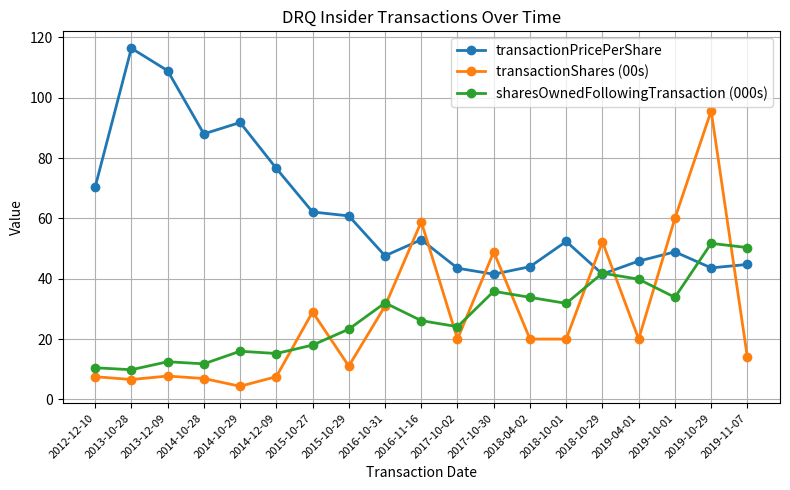

What is the sum of the sharesOwnedFollowingTransaction (000s) values at 2016-10-31 and 2014-10-28?

43.8